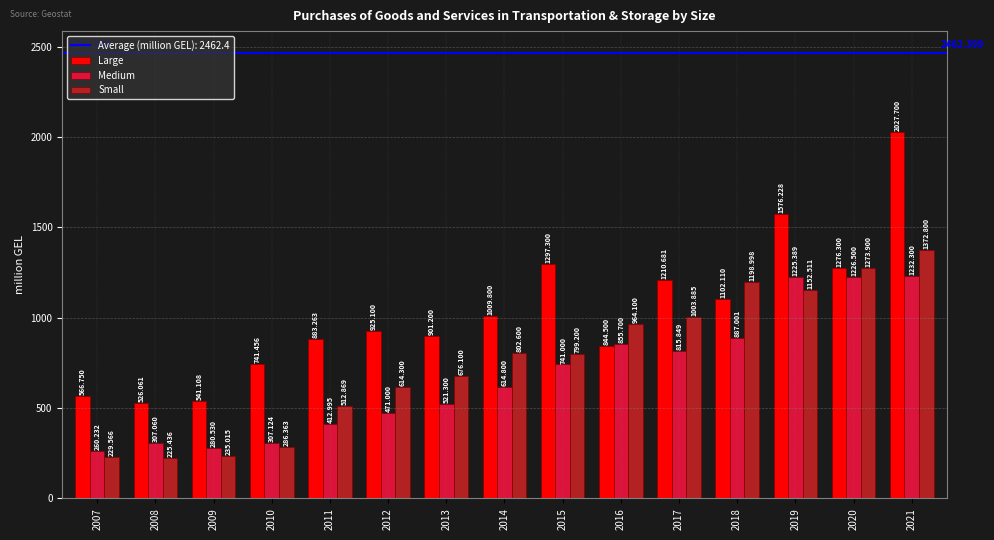

How many distinct data groups are displayed?

3